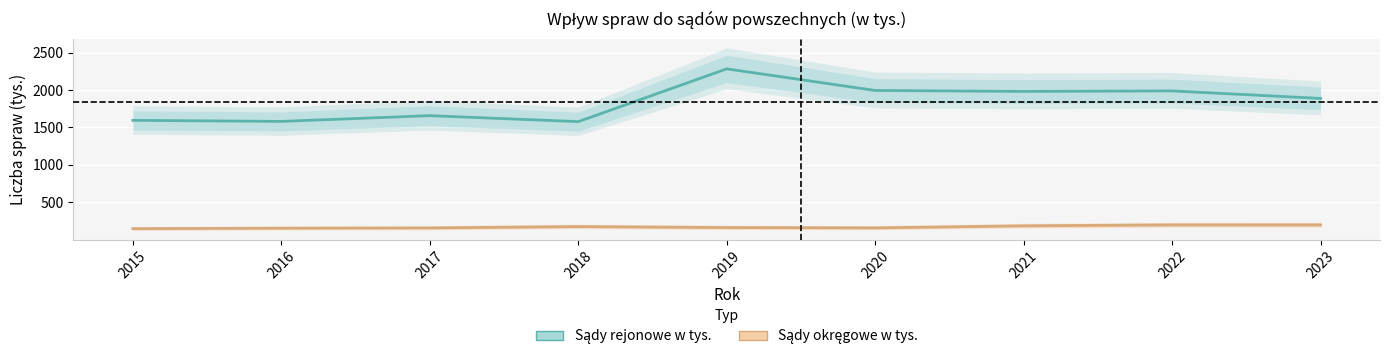

Is this an area chart (filled region under the line)?

No